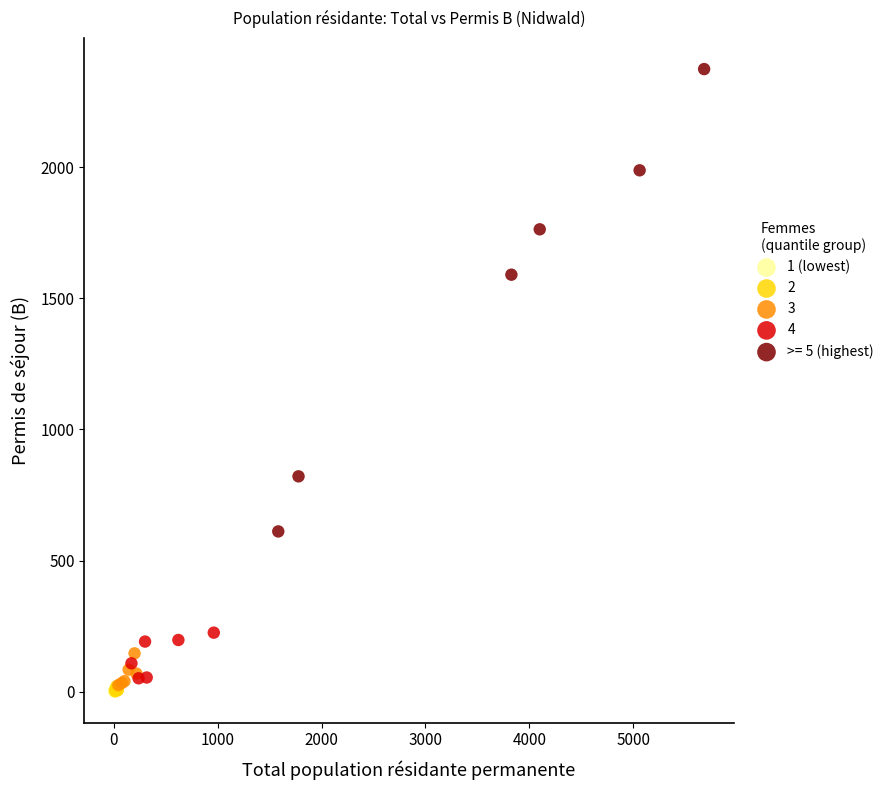

Which series reaches the maximum Y coordinate?

>= 5 (highest)